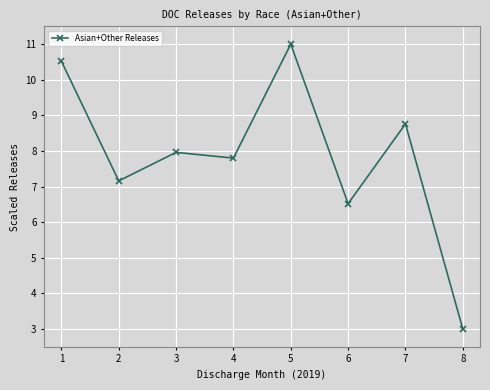

How many data points does each series have?

8